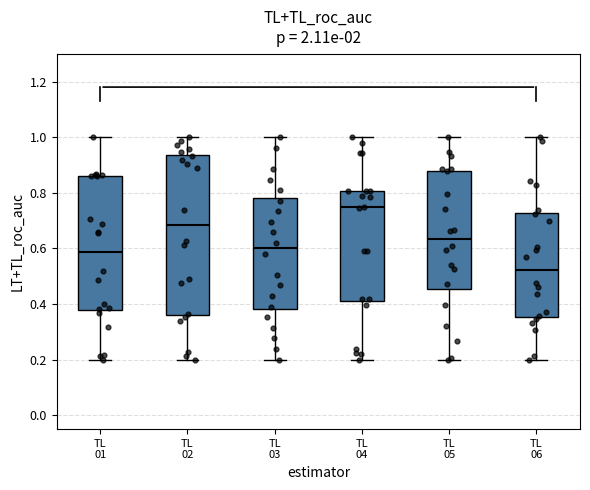

Reading left to right, transcribe this box plot: for each box, give where its median line is, the range the box spans, and where its two whiskers end, as read against the y-axis. The values are not printed on the chart, so give them approximately, as read against the axis.

TL 01: median 0.58, box 0.38 to 0.86, whiskers 0.20 to 1.00
TL 02: median 0.68, box 0.36 to 0.94, whiskers 0.20 to 1.00
TL 03: median 0.60, box 0.38 to 0.78, whiskers 0.20 to 1.00
TL 04: median 0.74, box 0.42 to 0.80, whiskers 0.20 to 1.00
TL 05: median 0.64, box 0.46 to 0.88, whiskers 0.20 to 1.00
TL 06: median 0.52, box 0.36 to 0.72, whiskers 0.20 to 1.00